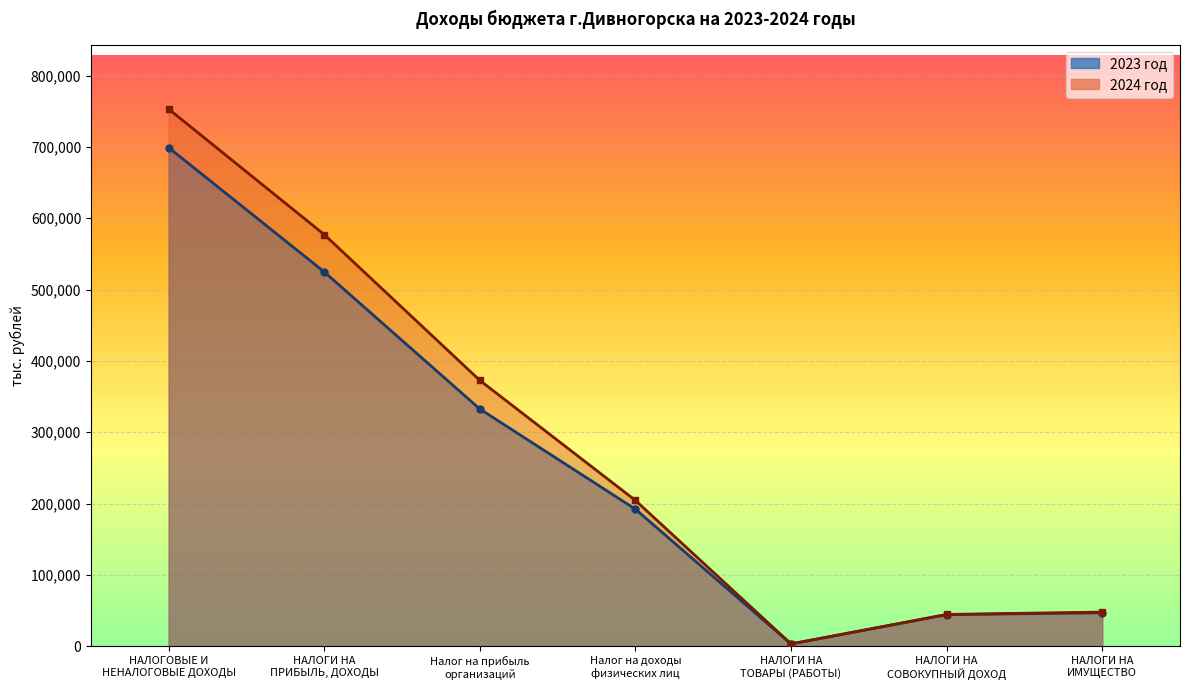

Reading left to right, extract all data points from this chart.

2023 год: НАЛОГОВЫЕ И
НЕНАЛОГОВЫЕ ДОХОДЫ=699091.4	НАЛОГИ НА
ПРИБЫЛЬ, ДОХОДЫ=524807.0	Налог на прибыль
организаций=332649.0	Налог на доходы
физических лиц=192158.0	НАЛОГИ НА
ТОВАРЫ (РАБОТЫ)=3221.8	НАЛОГИ НА
СОВОКУПНЫЙ ДОХОД=44268.1	НАЛОГИ НА
ИМУЩЕСТВО=46968.6
2024 год: НАЛОГОВЫЕ И
НЕНАЛОГОВЫЕ ДОХОДЫ=753122.2	НАЛОГИ НА
ПРИБЫЛЬ, ДОХОДЫ=577178.8	Налог на прибыль
организаций=372723.0	Налог на доходы
физических лиц=204455.8	НАЛОГИ НА
ТОВАРЫ (РАБОТЫ)=3309.4	НАЛОГИ НА
СОВОКУПНЫЙ ДОХОД=44616.8	НАЛОГИ НА
ИМУЩЕСТВО=47948.6